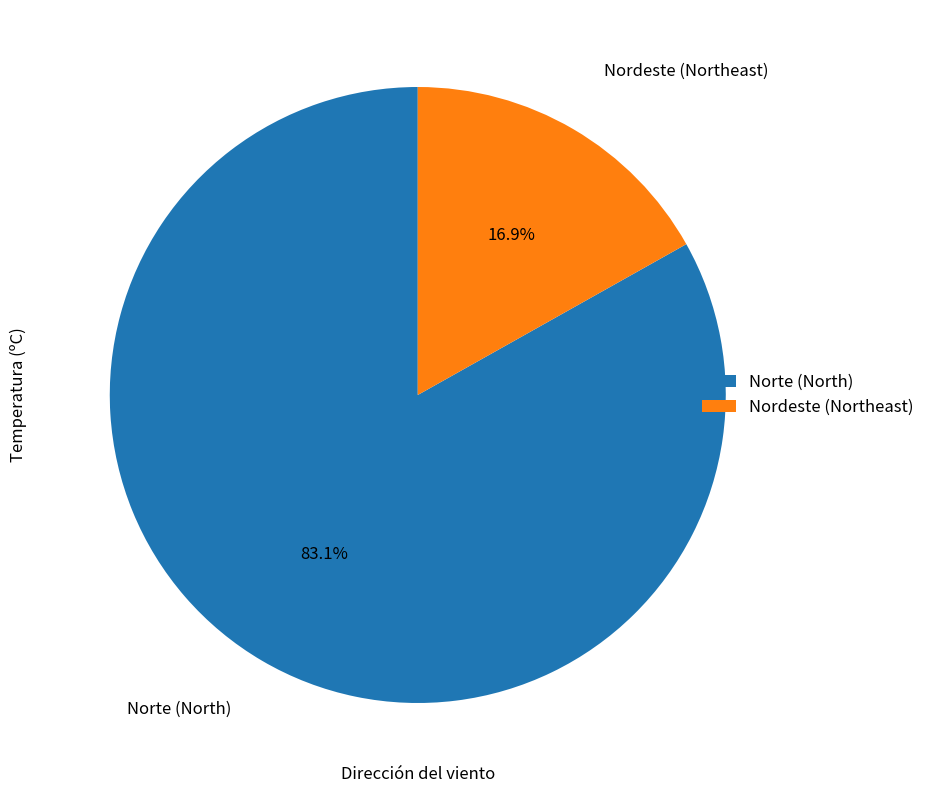

What percentage is the Norte slice, to the nearest percent?

83%